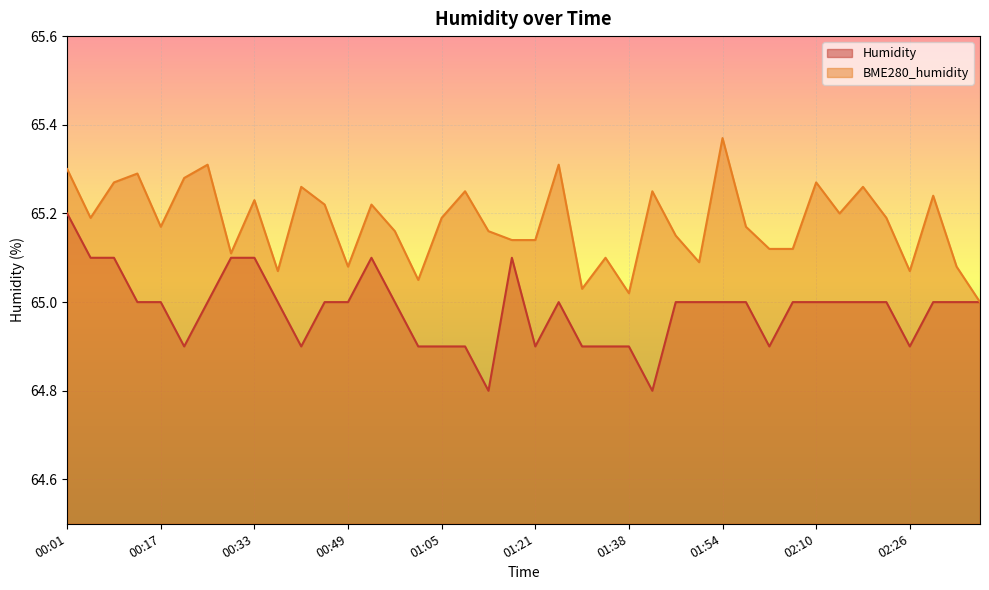

Where is the first local minimum for BME280_humidity?

00:05